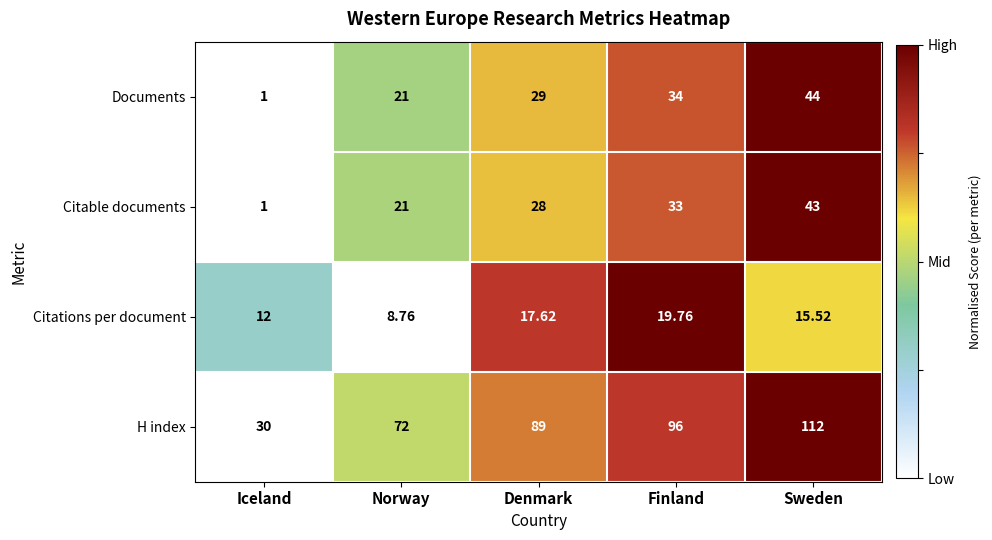

Where is Citable documents nearest to the value 22?

Norway